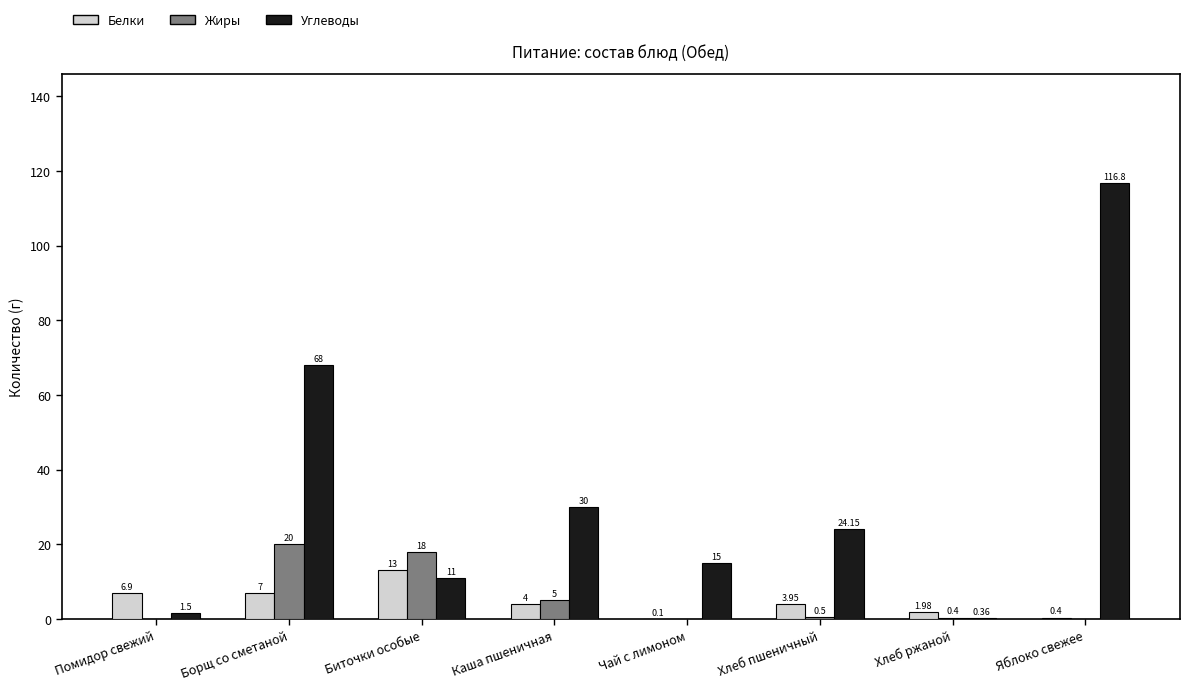

At which label does Углеводы first exceed 24?

Борщ со сметаной